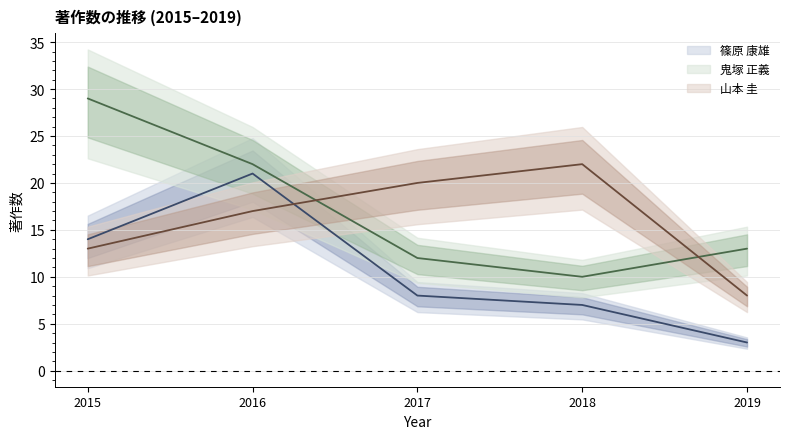

What is the minimum value shown in the chart?

3